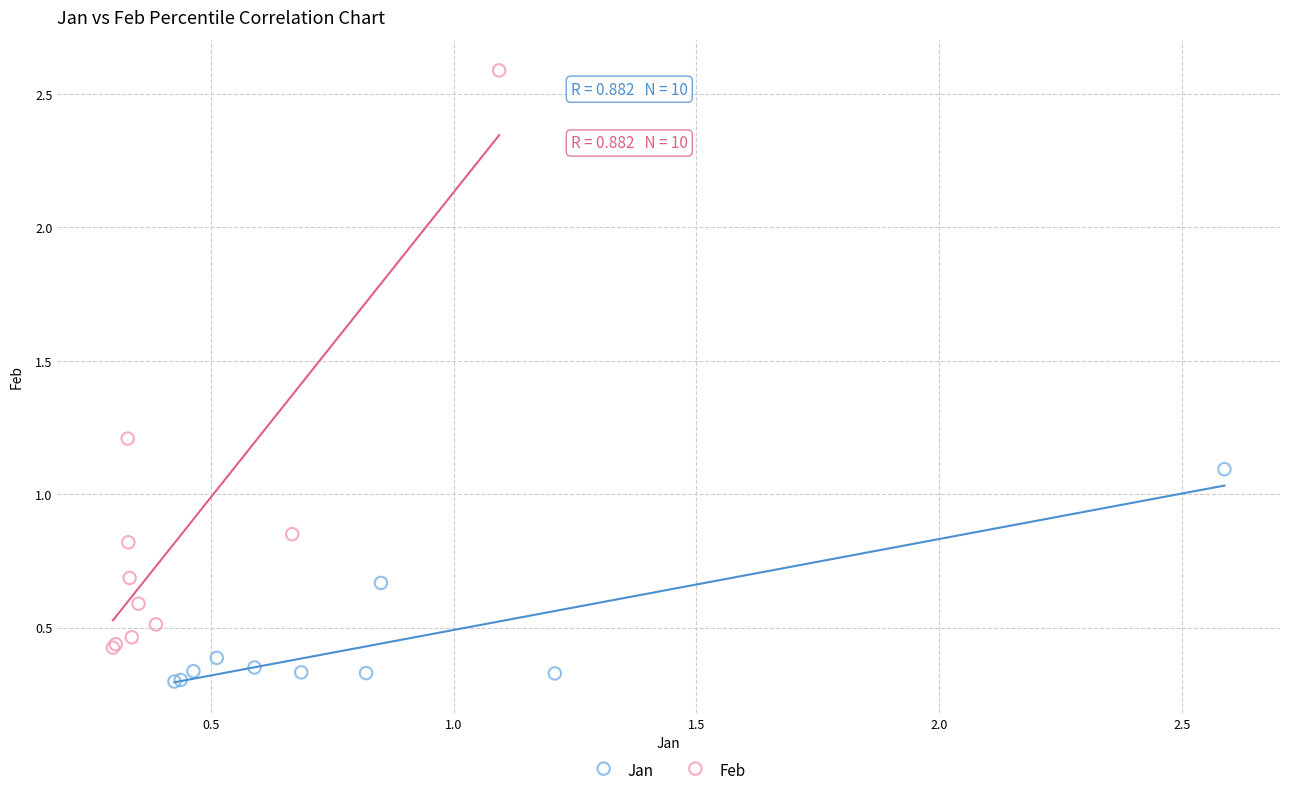

Which series has the largest Y range (max minus min)?

Feb